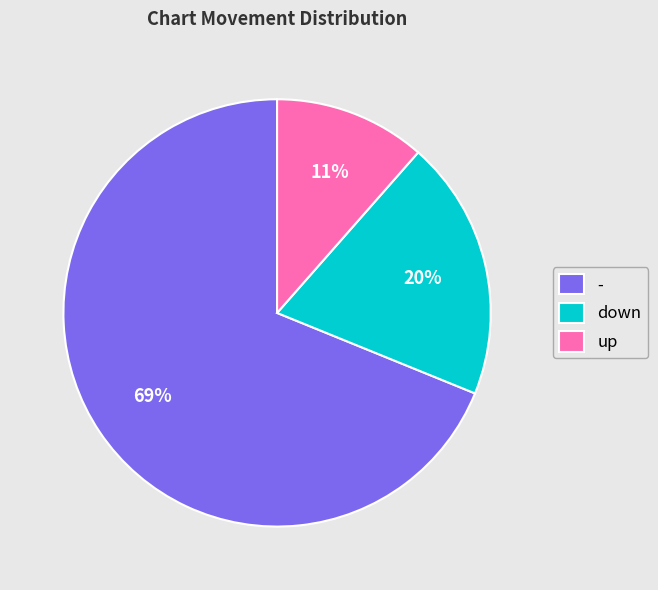

Which slice is the largest?

-